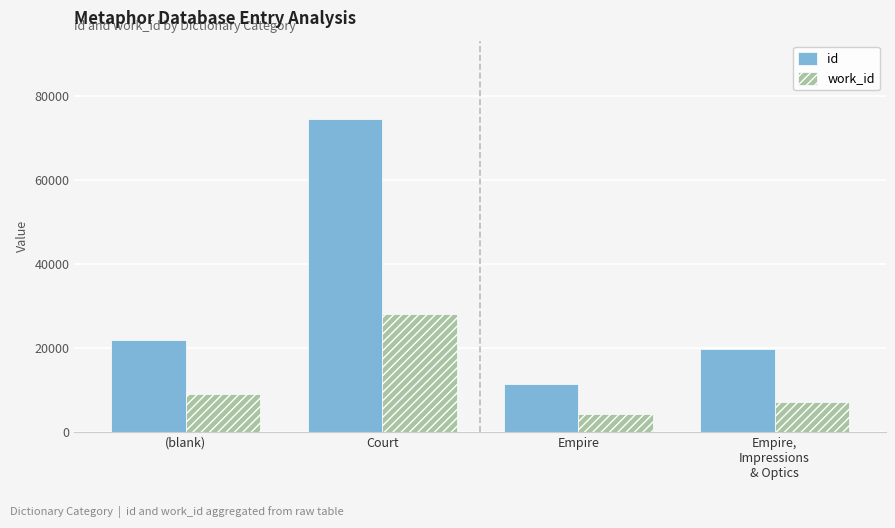

What is the smallest value displayed?

4339